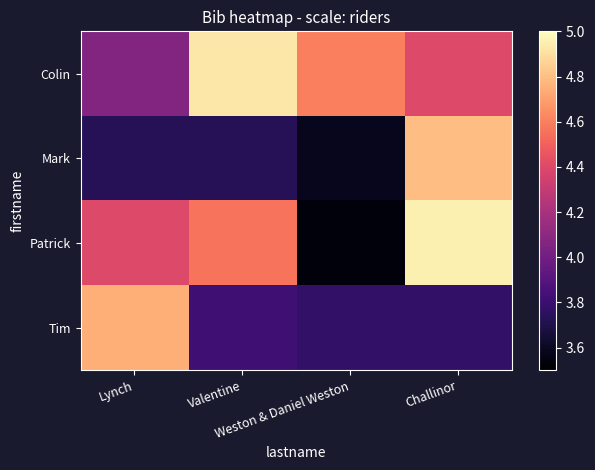

What is the total value across all series at Challinor?

17.9